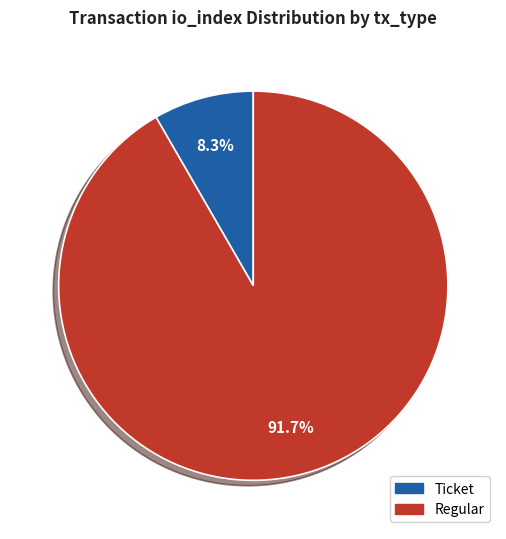

Does any single category account for the majority?

Yes